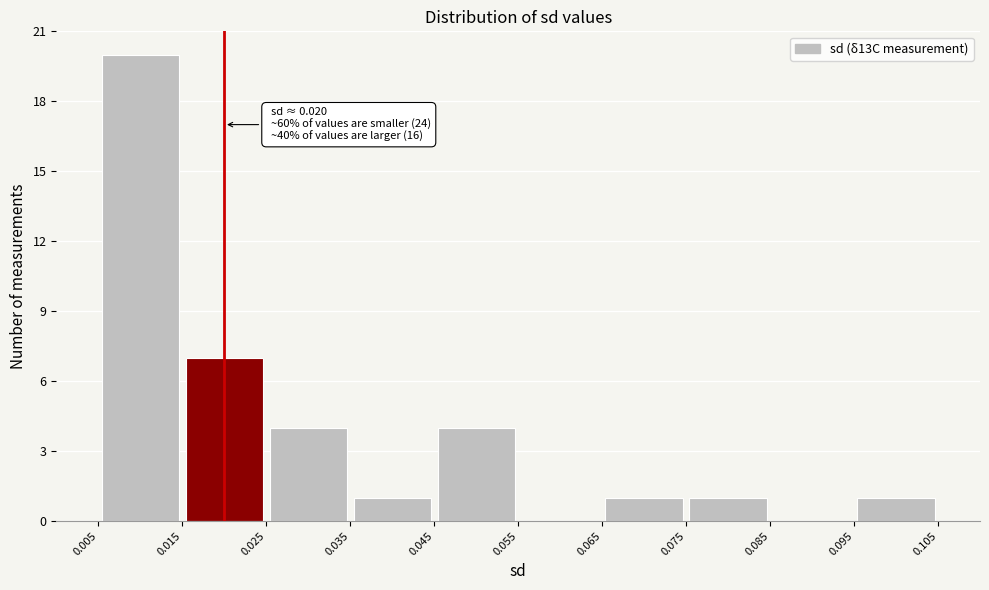

Over which range of the x-axis is the bar tallest?

0.005 to 0.015